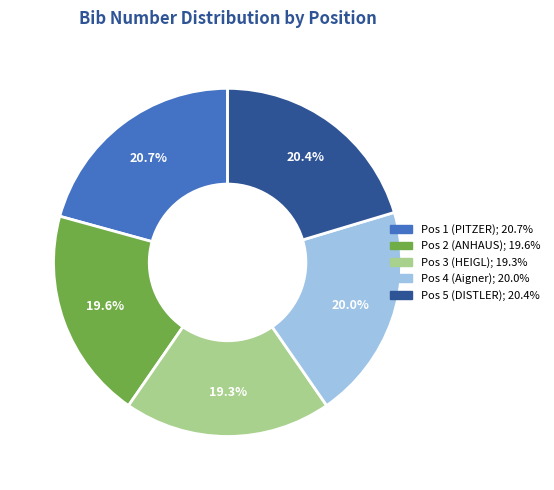

Combined, do Pos 2 (ANHAUS) and Pos 5 (DISTLER) account for over 50%?

No